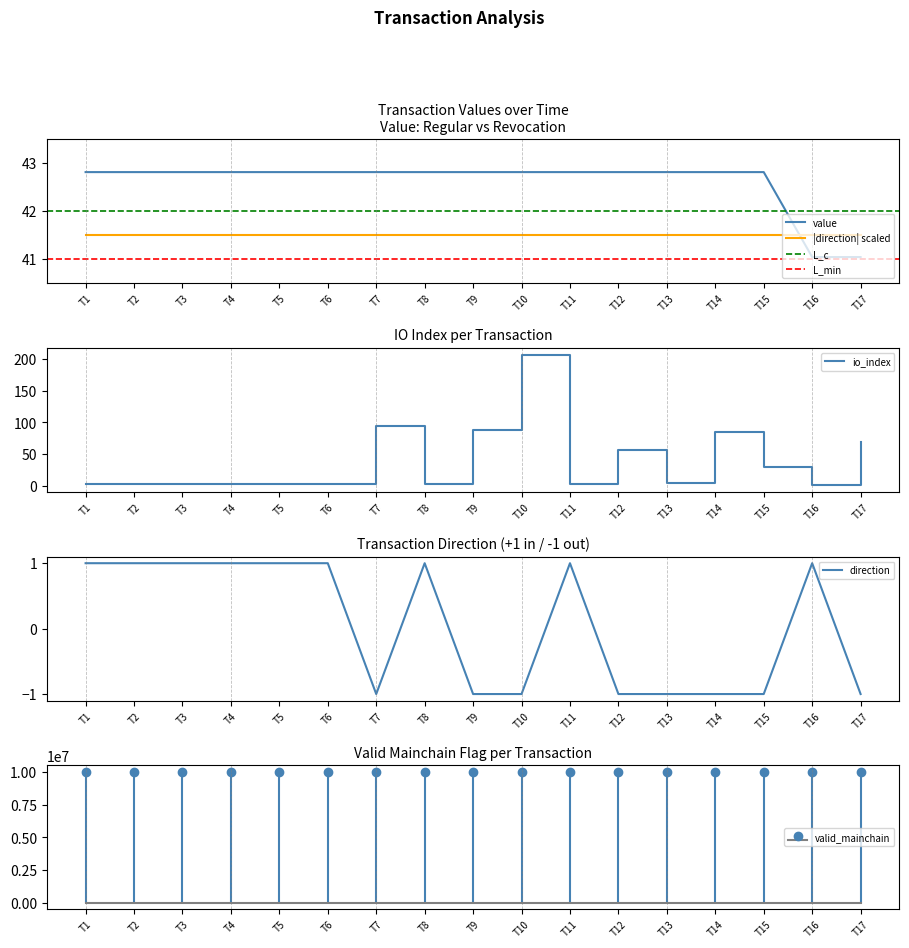

Where do |direction| scaled and value first cross each other?

T15 and T16